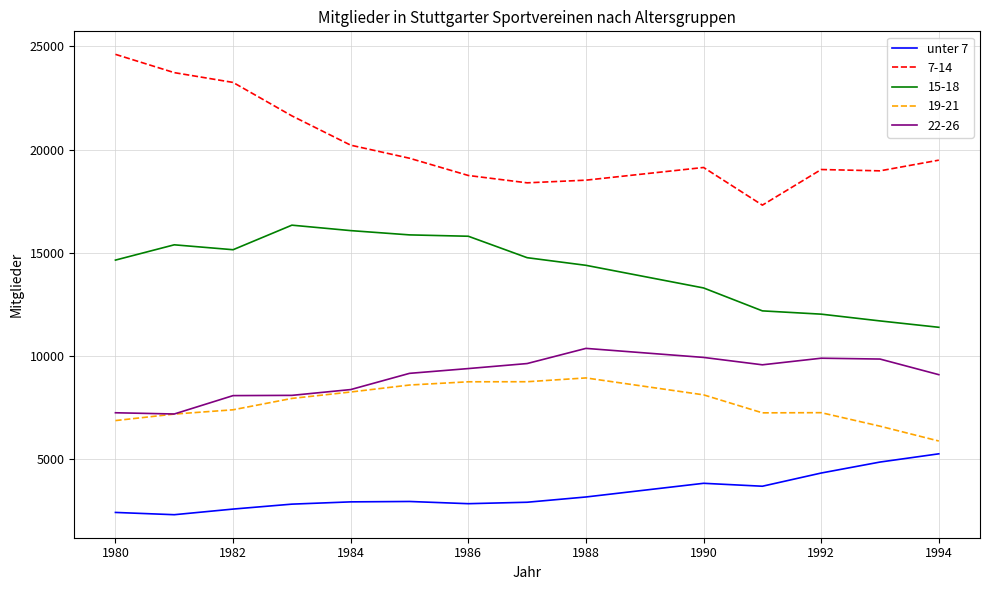

List the series in order of their peak value, lowest first.

unter 7, 19-21, 22-26, 15-18, 7-14